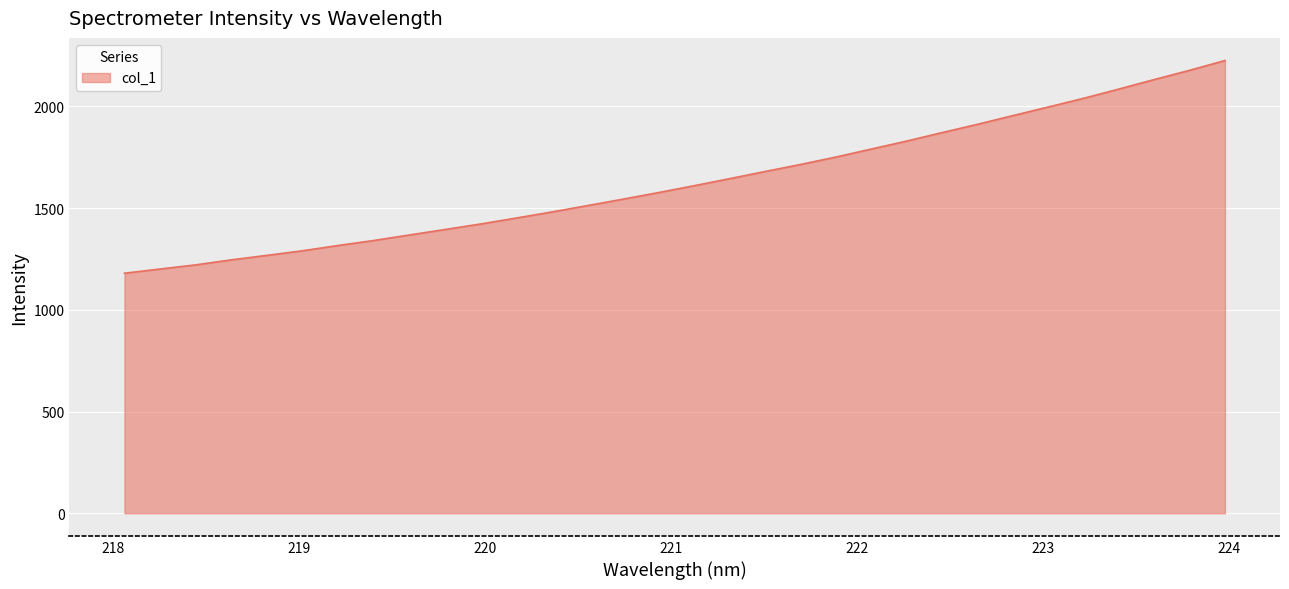

What is the smallest value displayed?

1180.2